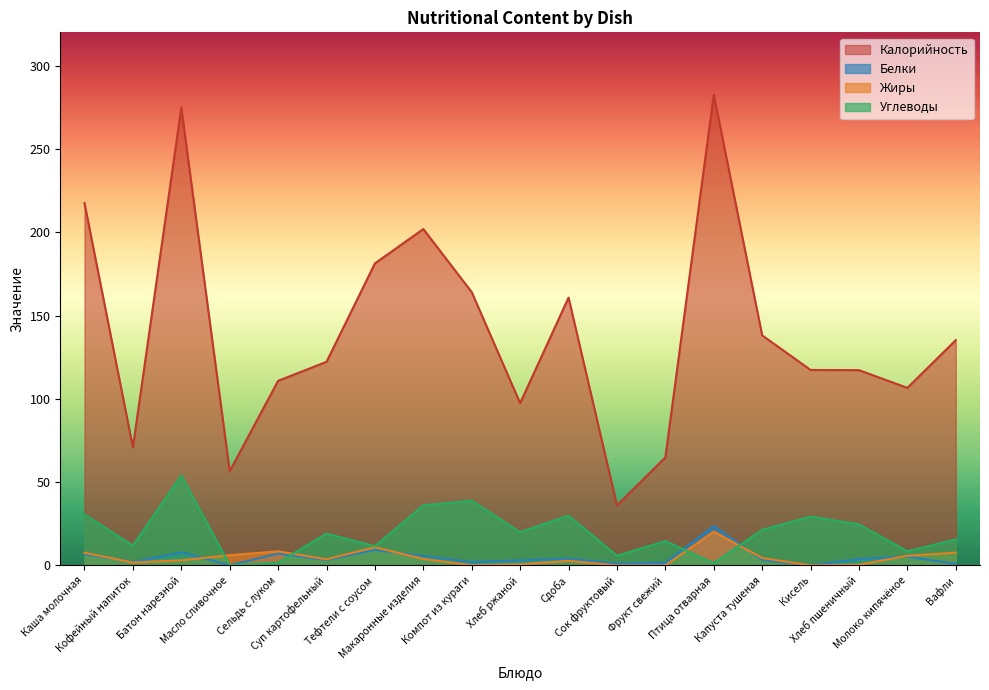

What is the difference between the Калорийность values at Кофейный напиток and Компот из кураги?

93.2